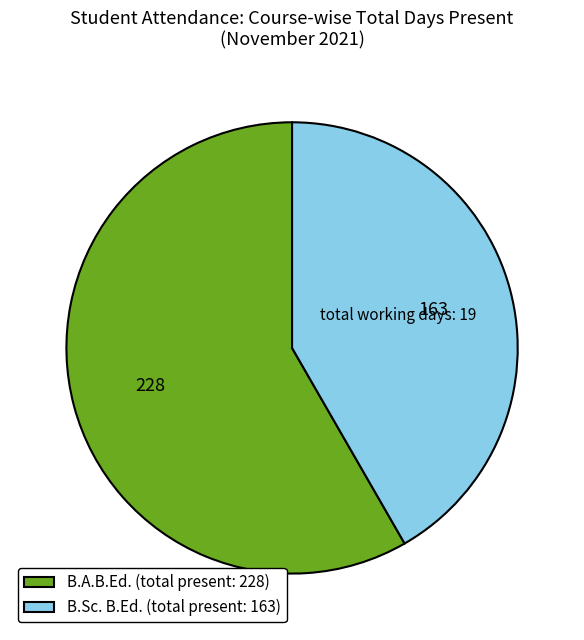

True or false: B.Sc. B.Ed. (total present: 163) accounts for 42% of the total.

True